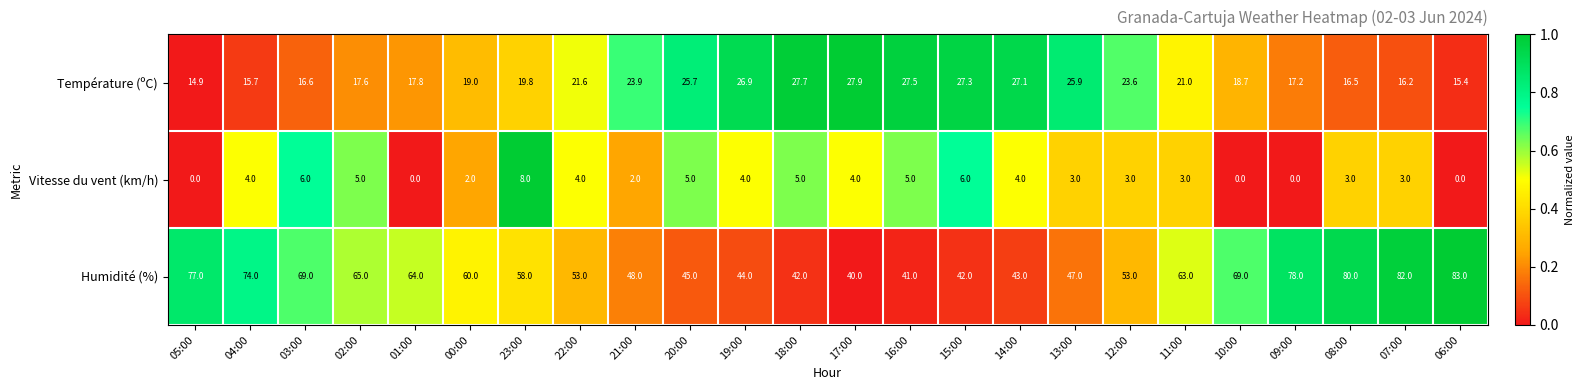

What is the difference between the maximum and minimum values in the Humidité (%) series?

43.0